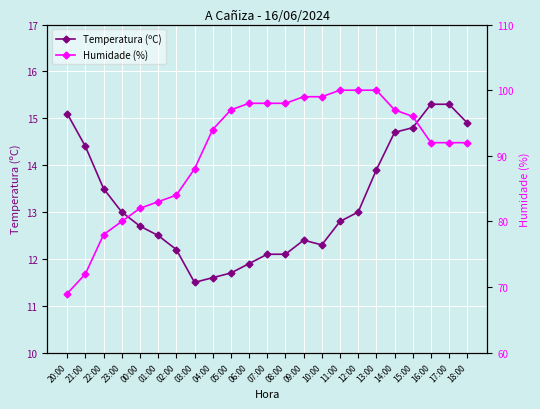

Which category has the highest value across all series?

11:00